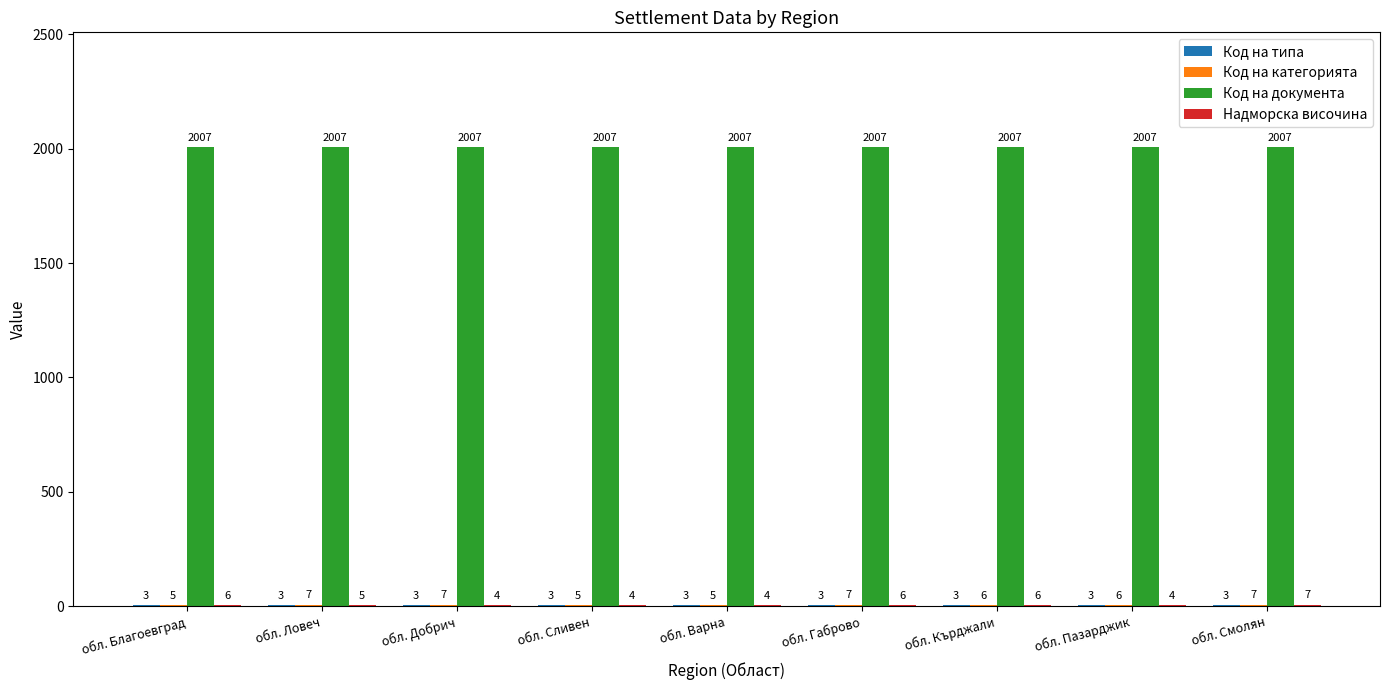

How many distinct data groups are displayed?

4